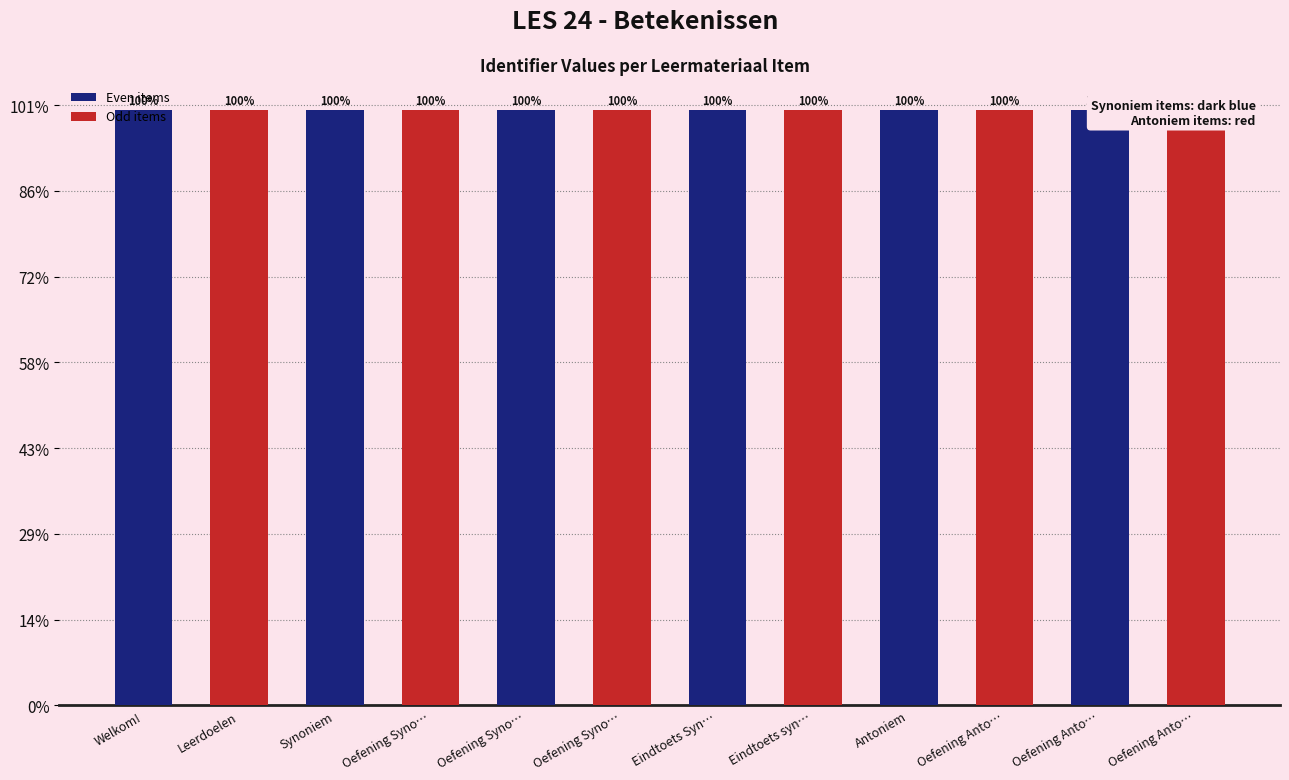

Reading left to right, list all the values displayed in this chart.

Welkom!=6945269	Leerdoelen=6945272	Synoniem=6945274	Oefening Syno…=6945277	Oefening Syno…=6945279	Oefening Syno…=6945281	Eindtoets Syn…=6945283	Eindtoets syn…=6945284	Antoniem=6945285	Oefening Anto…=6945287	Oefening Anto…=6945289	Oefening Anto…=6945291